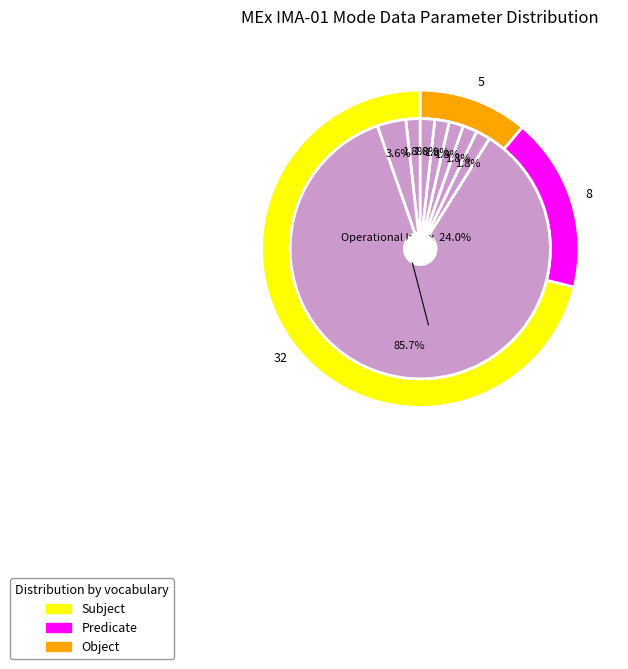

Which category has the smallest portion of the pie?

Shadow Mask